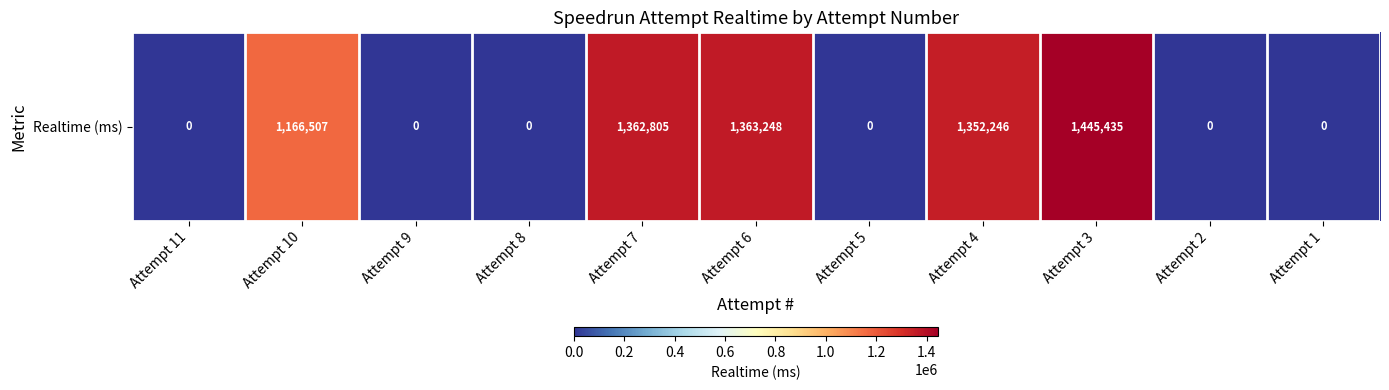

Reading left to right, what are all the values shown in this chart?

0	1166507	0	0	1362805	1363248	0	1352246	1445435	0	0